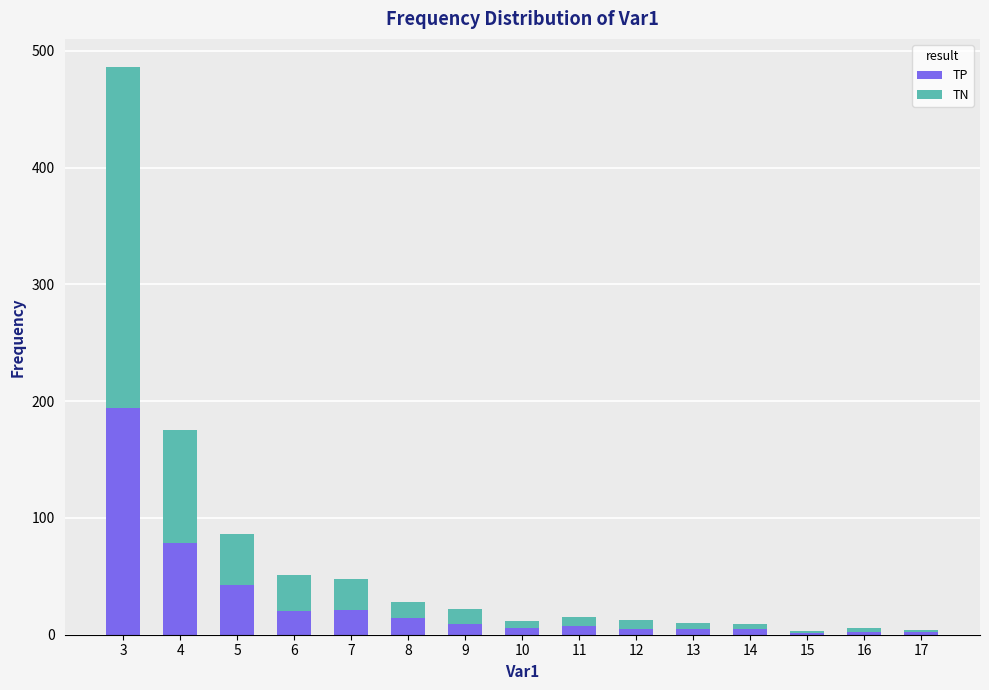

At which category is the sum across all series the highest?

3